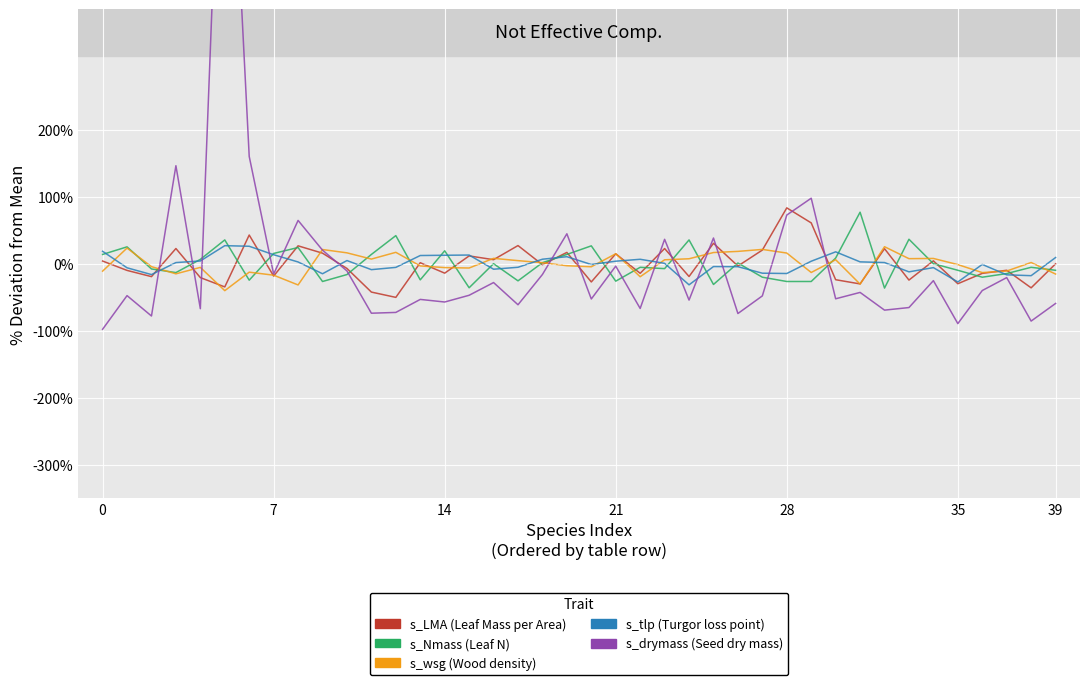

List the series in order of their peak value, highest first.

s_drymass, s_LMA, s_Nmass, s_tlp, s_wsg